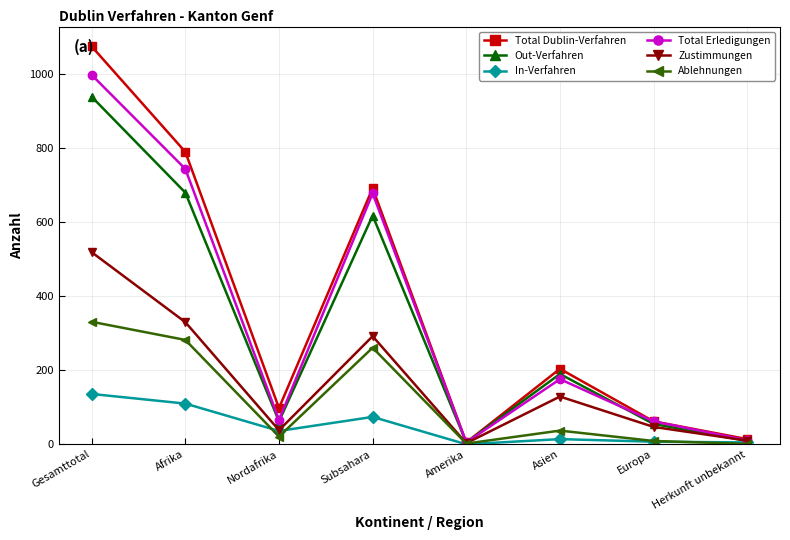

At which label does Total Erledigungen reach its peak?

Gesamttotal